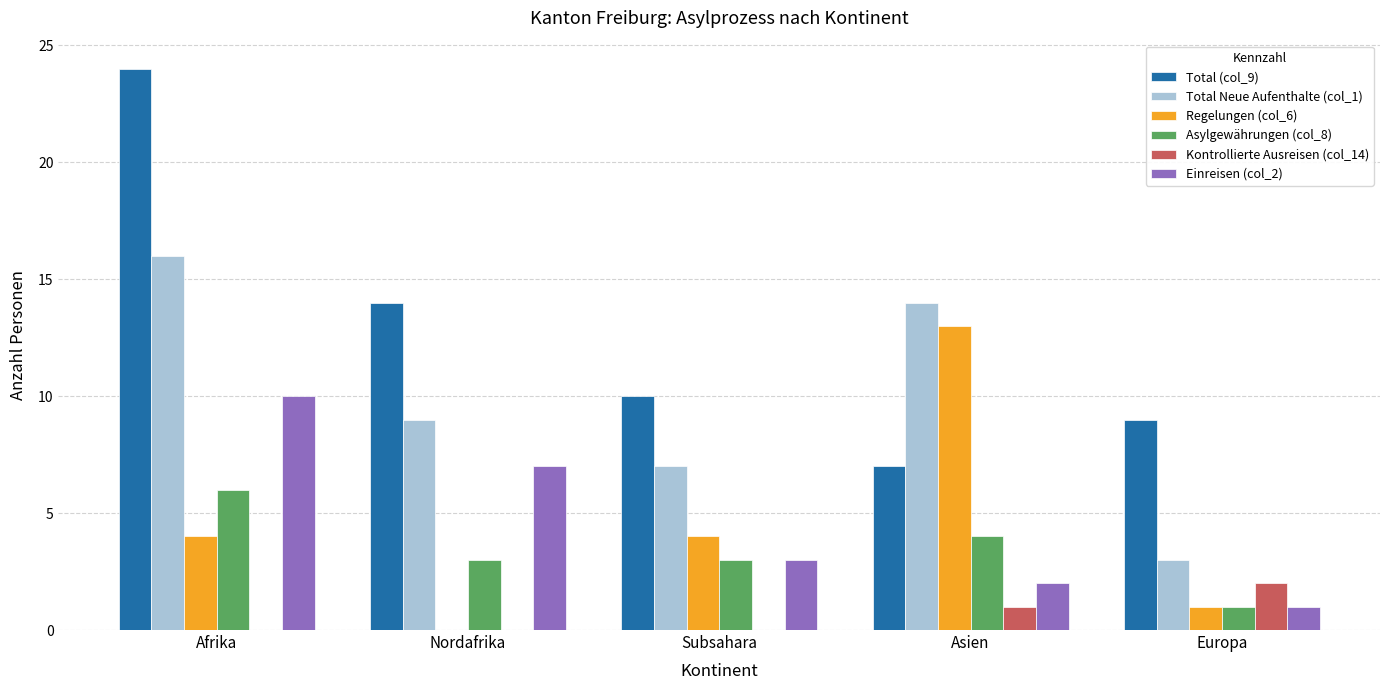

Is it true that Einreisen (col_2) equals 2 at Europa?

False